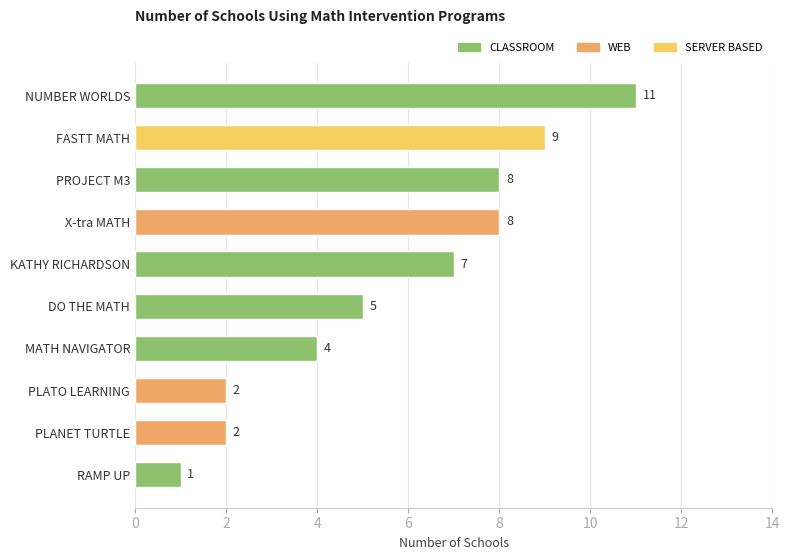

Approximately how many times larger is the value at PLANET TURTLE compared to PLATO LEARNING?

1.0